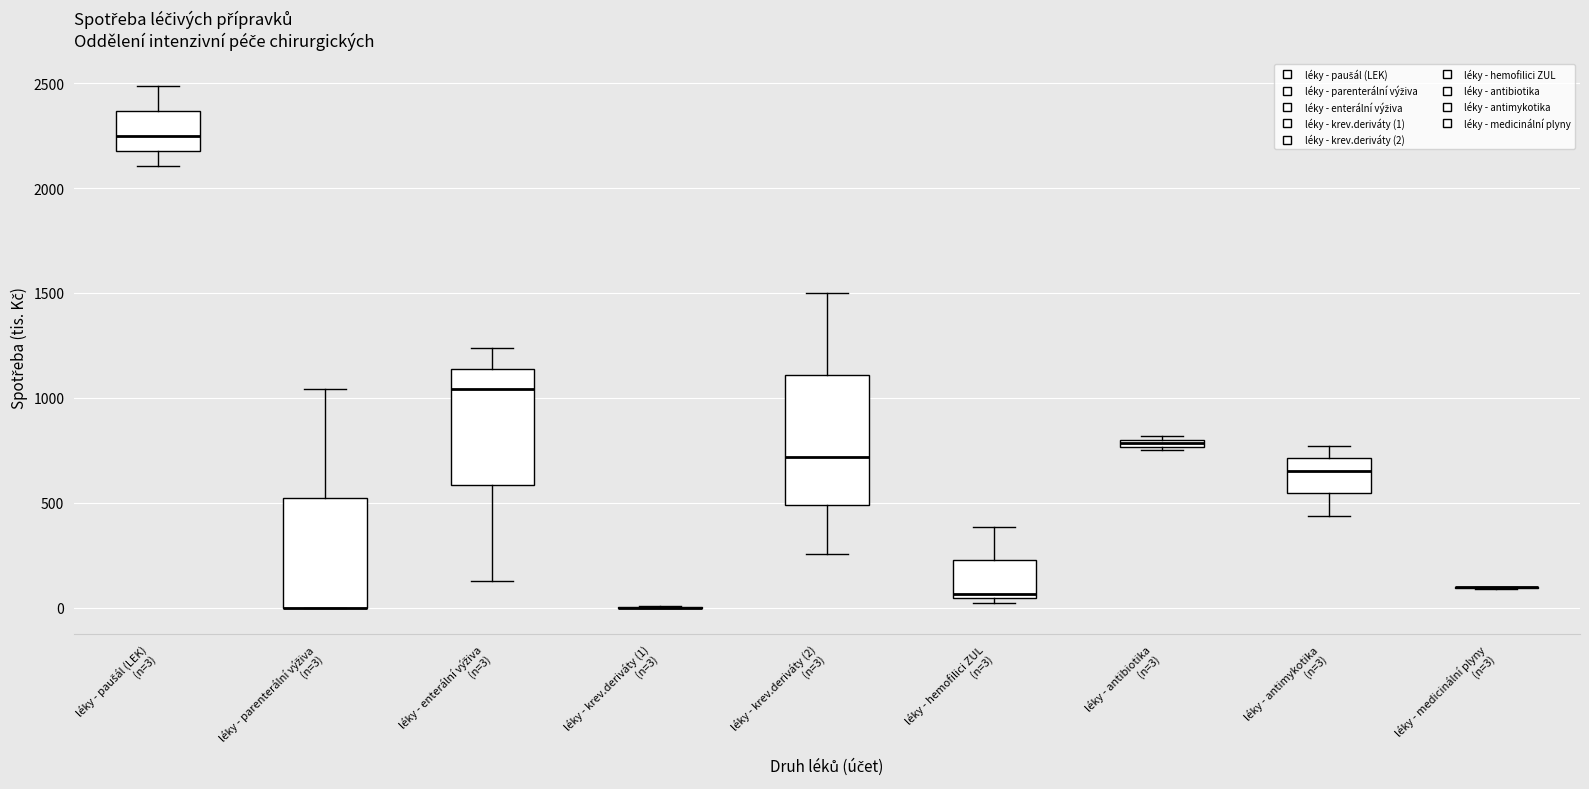

Which box is the tallest, from its lower edge to its upper edge?

léky - krev.deriváty (2) (n=3)